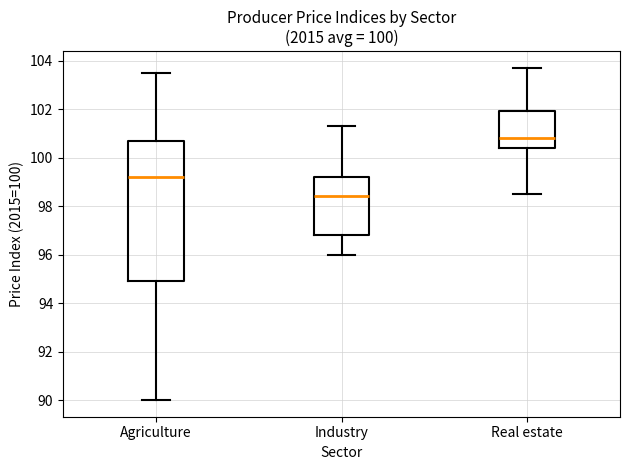

Comparing the boxes themselves (not the whiskers), which one is the tallest?

Agriculture